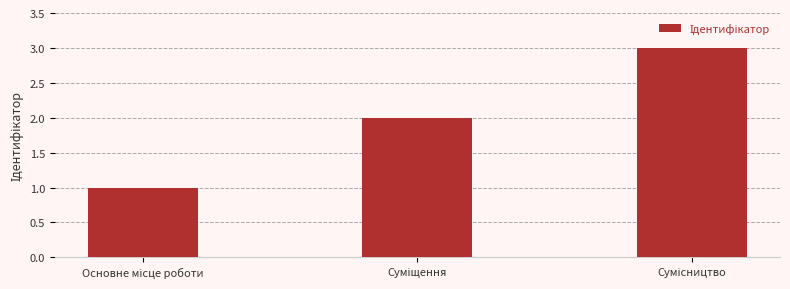

What is the maximum value shown in the chart?

3